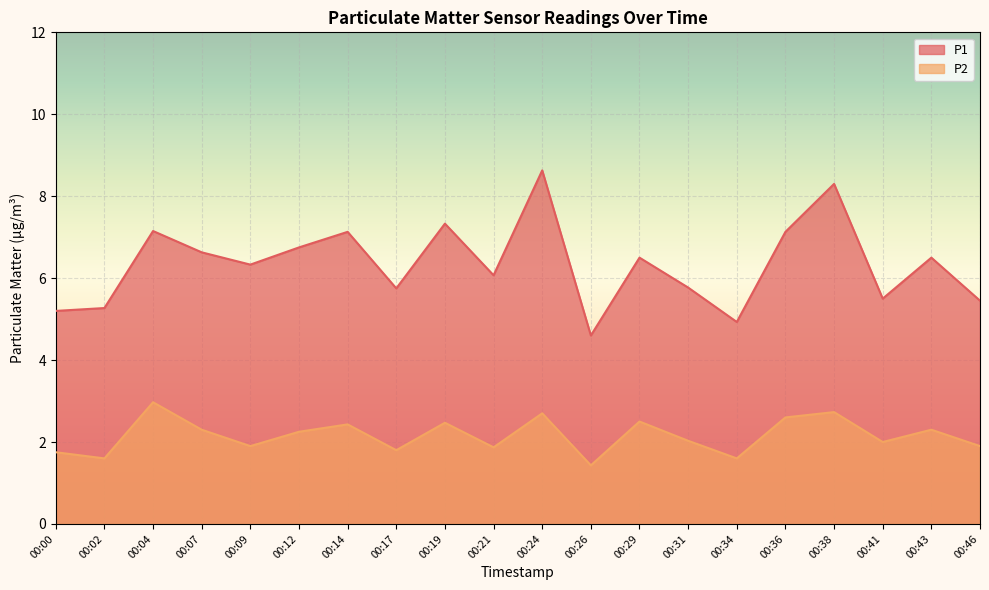

How many interior local peaks does the P2 series have?

7